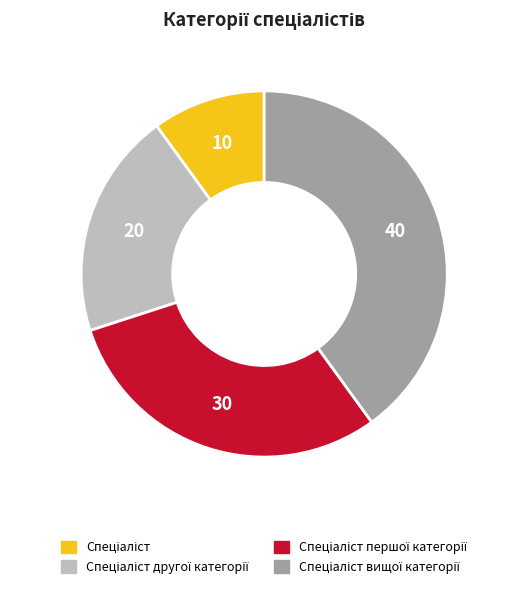

Does any single category account for the majority?

No